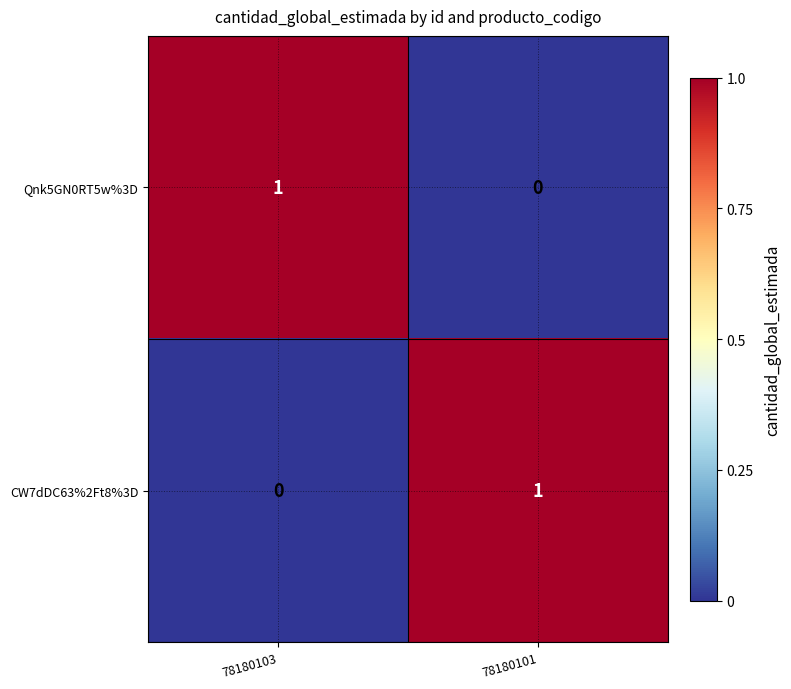

How many data points does each series have?

2